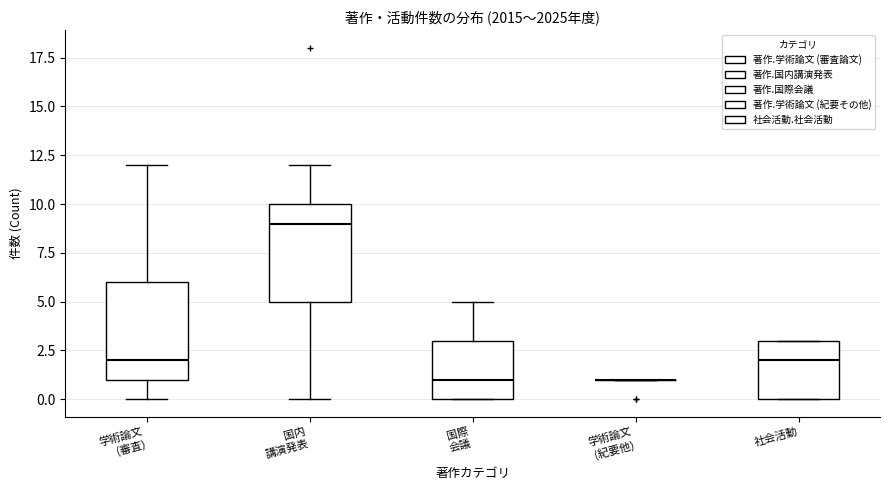

Reading left to right, transcribe this box plot: for each box, give where its median line is, the range the box spans, and where its two whiskers end, as read against the y-axis. The values are not printed on the chart, so give them approximately, as read against the axis.

学術論文 (審査): median 2, box 1 to 6, whiskers 0 to 12
国内 講演発表: median 9, box 5 to 10, whiskers 0 to 12
国際 会議: median 1, box 0 to 3, whiskers 0 to 5
学術論文 (紀要他): box collapsed to a line at 1, whiskers 1 to 1
社会活動: median 2, box 0 to 3, whiskers 0 to 3